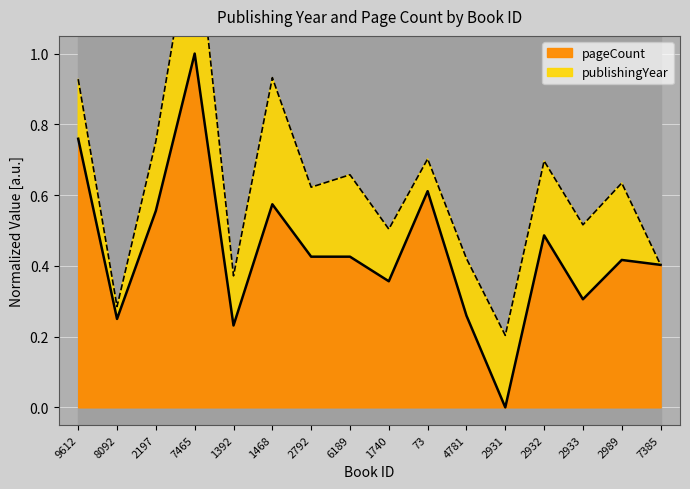

What is the average value?

0.4